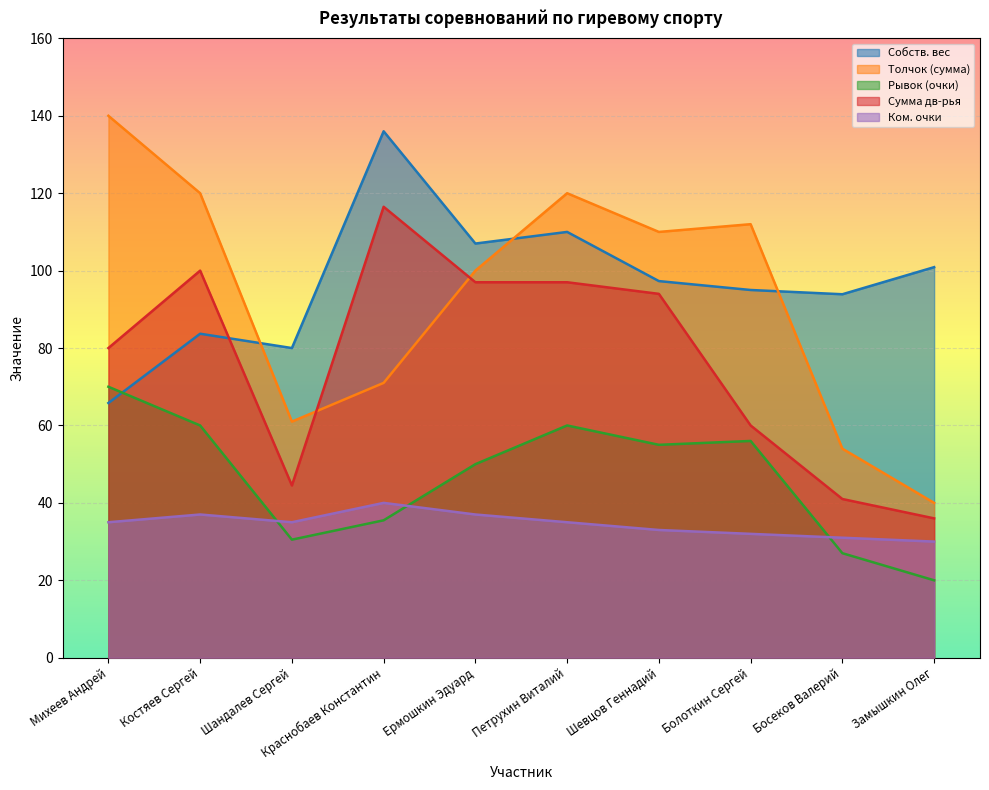

What is the sum of the Ком. очки values at Шандалев Сергей and Михеев Андрей?

70.0